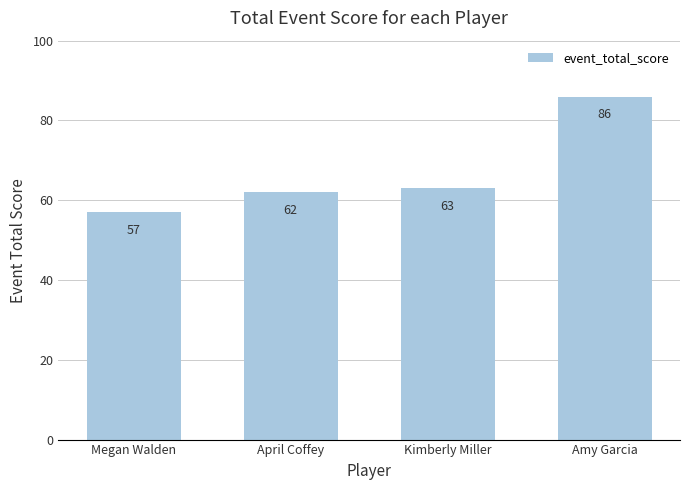

Does the chart contain stacked bars?

No